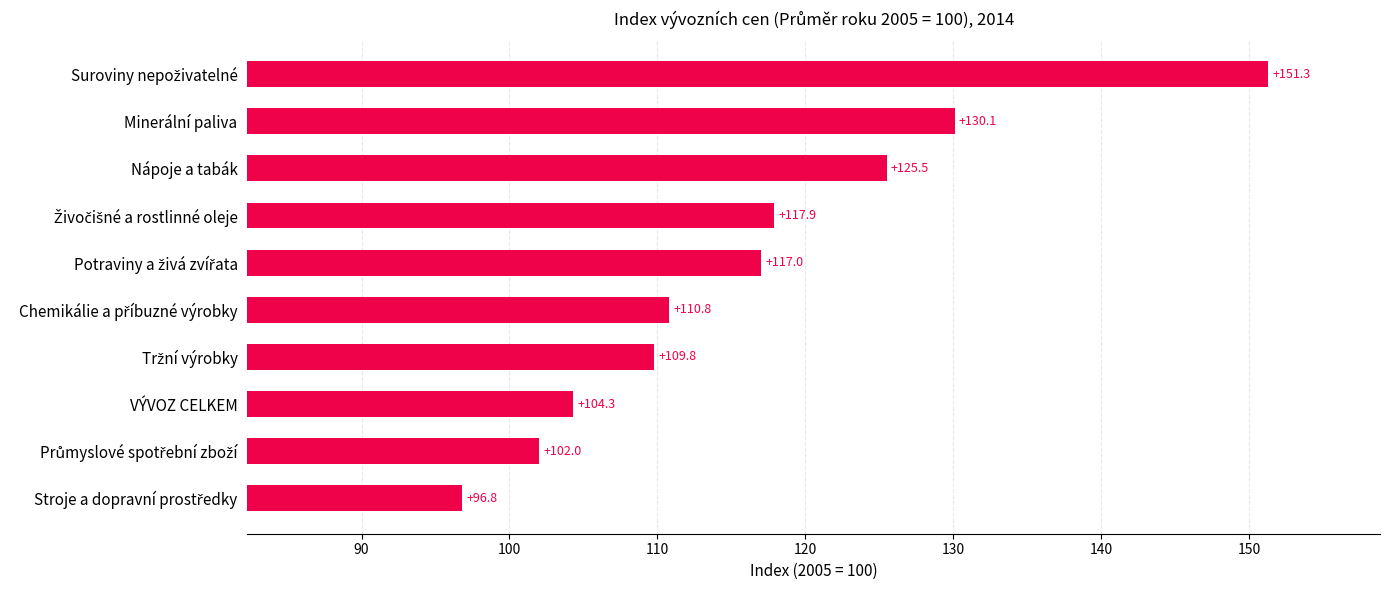

The chart shows a value of 104.3 at VÝVOZ CELKEM. True or false?

True